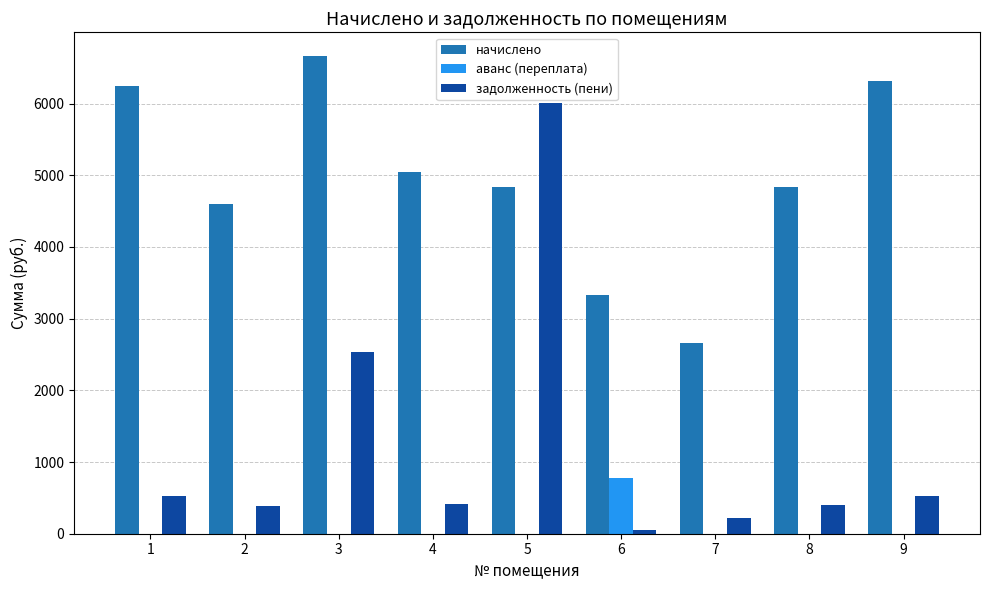

How many data points does each series have?

9